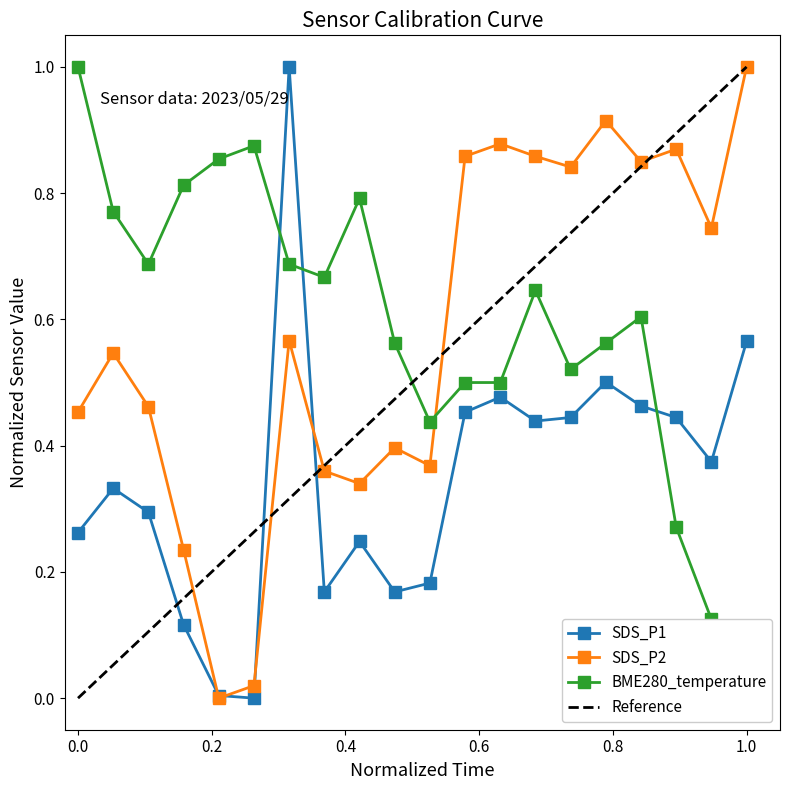

Does the chart display data point markers on the line(s)?

Yes